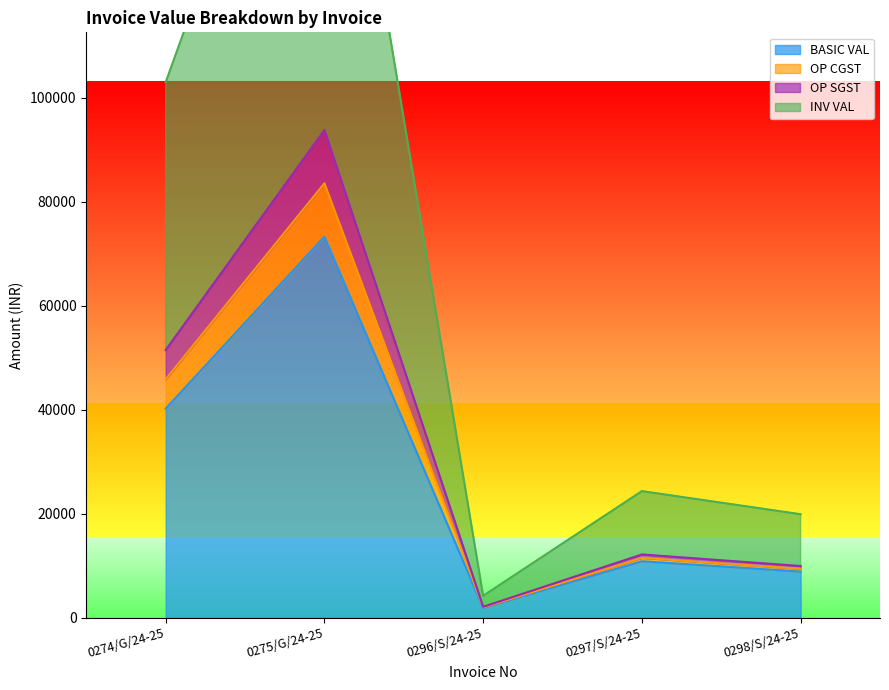

The BASIC VAL series shows 2337.9 at 0298/S/24-25. True or false?

False